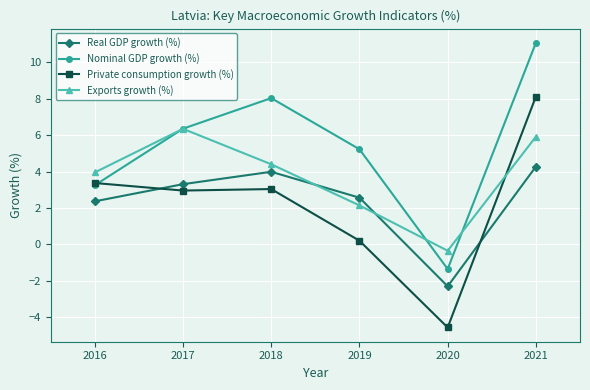

Rank the series by their maximum value, from lowest to highest.

Real GDP growth (%), Exports growth (%), Private consumption growth (%), Nominal GDP growth (%)